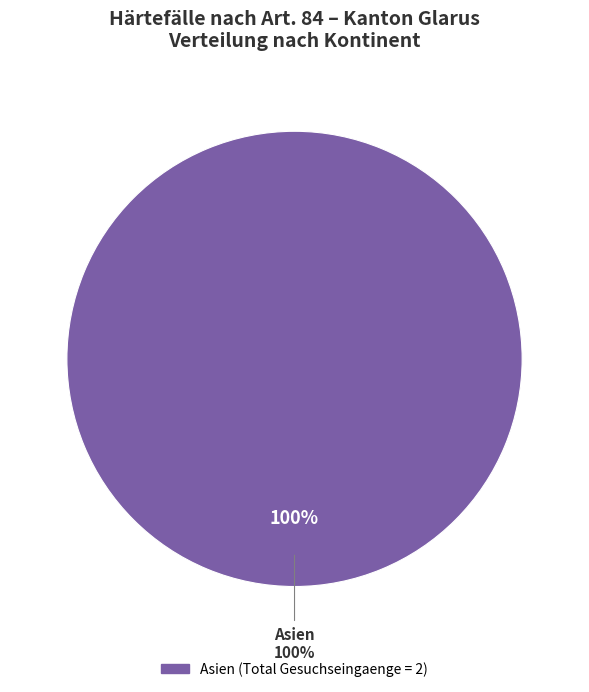

The Nordafrika slice represents 7% of the pie. True or false?

False